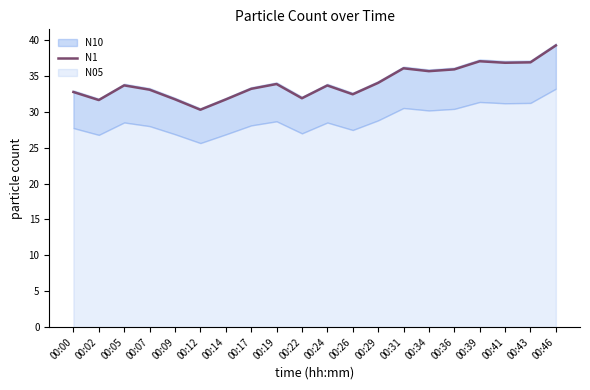

Reading left to right, transcribe all the data shown in this chart.

32.7	31.6	33.7	33.1	31.7	30.3	31.7	33.2	33.9	31.9	33.6	32.4	34.0	36.0	35.6	35.9	37.0	36.8	36.9	39.2